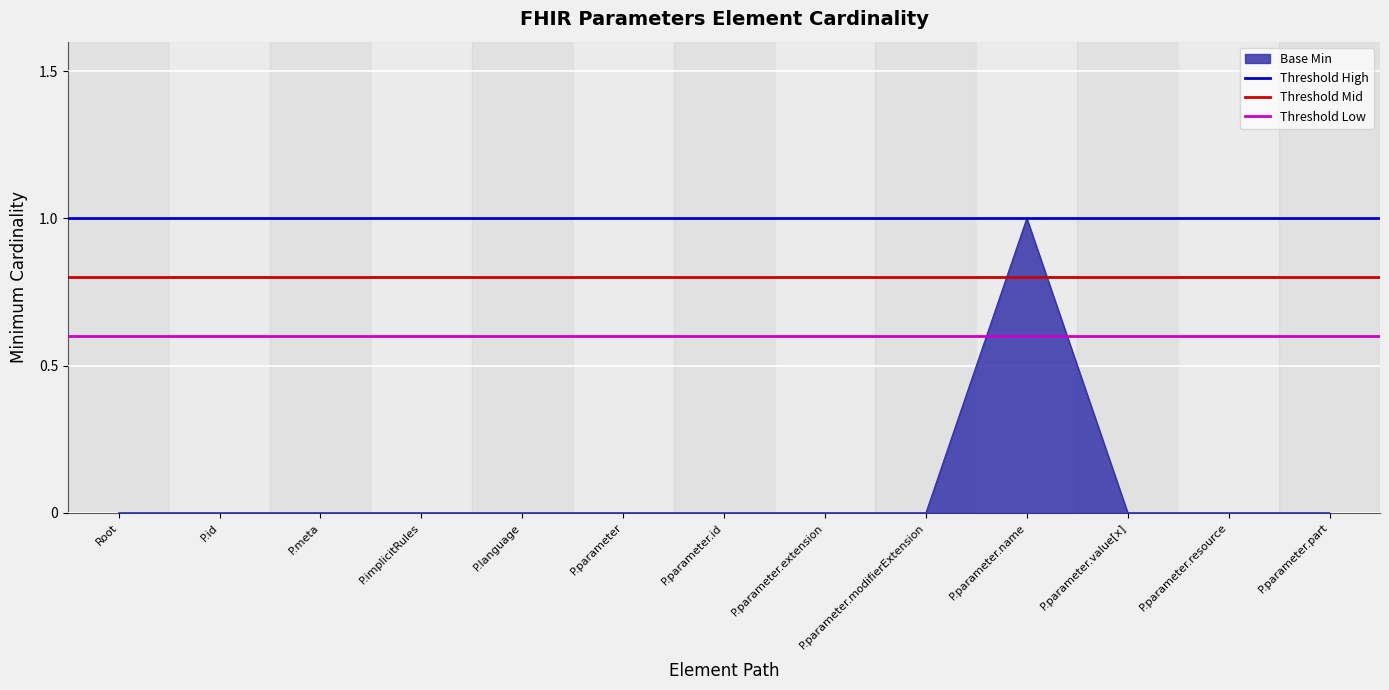

How many lines are shown in the chart?

3